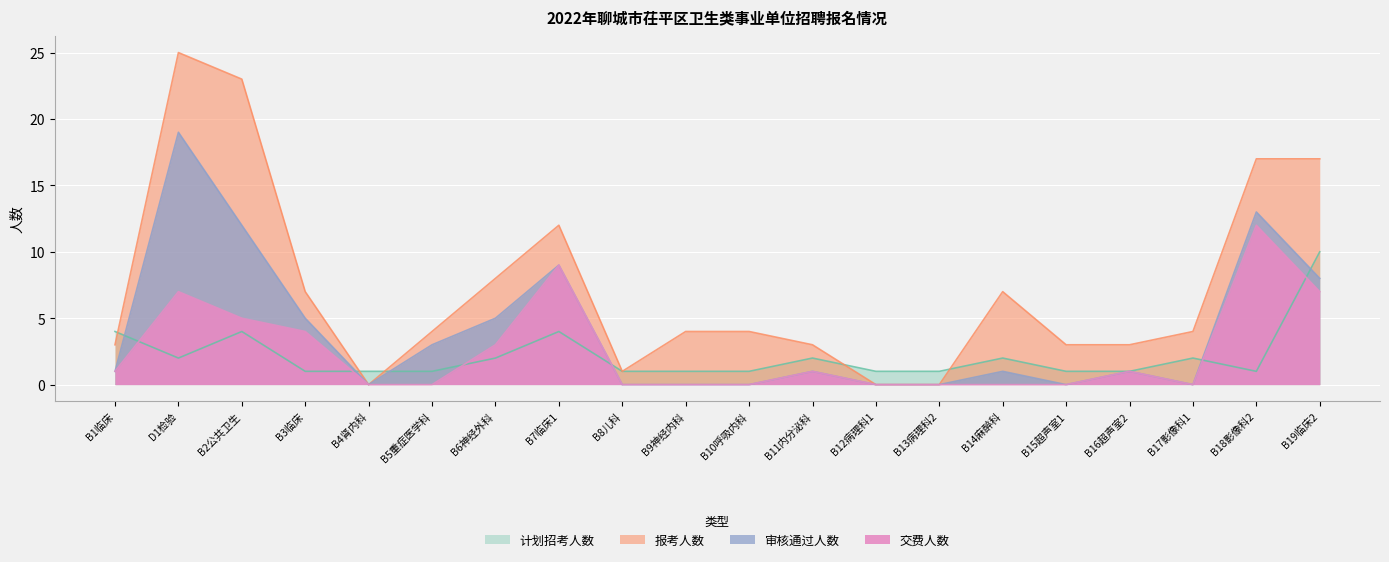

Is the value of 交费人数 at B17影像科1 greater than the value of 审核通过人数 at B18影像科2?

No